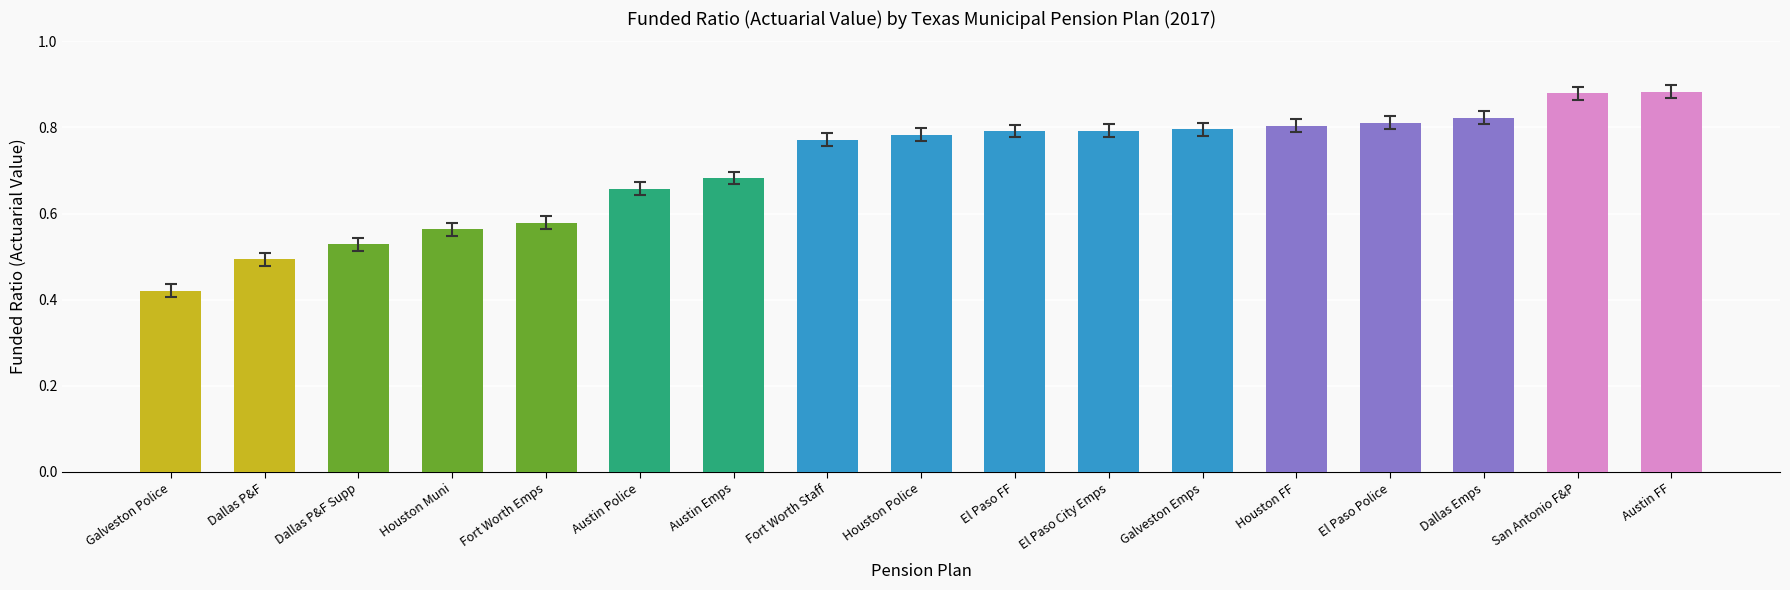

Count the values in the range 0 to 1.

17